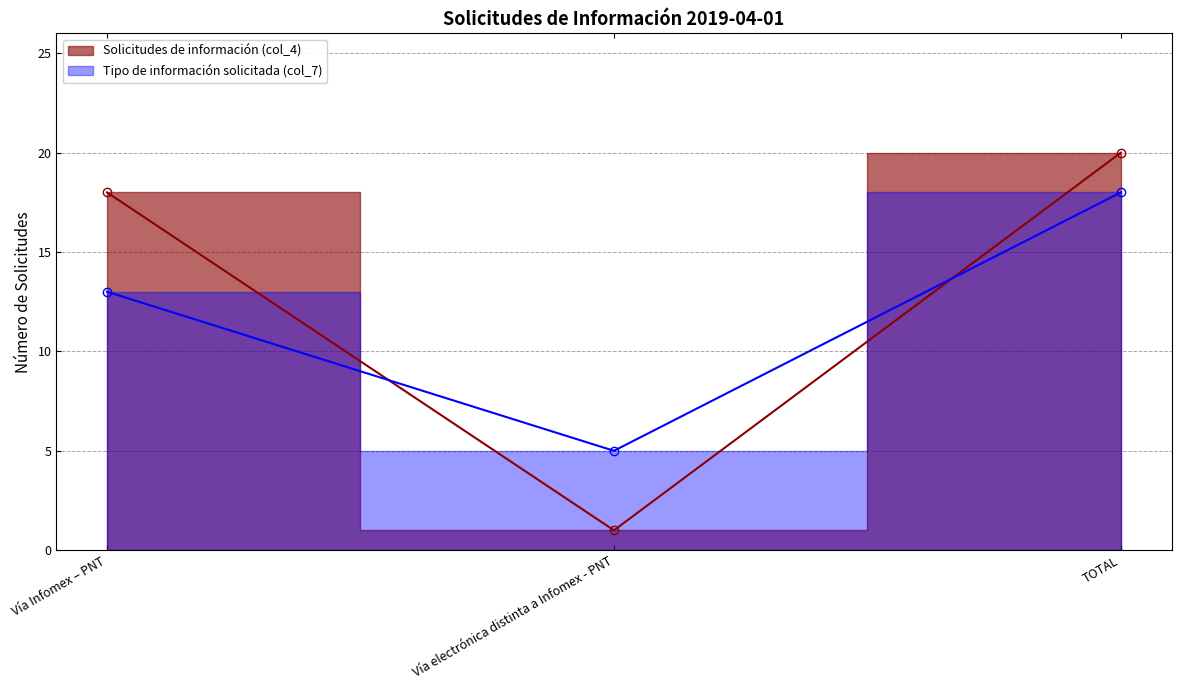

What is the sum of the Solicitudes de información (col_4) values at Vía electrónica distinta a Infomex - PNT and TOTAL?

21